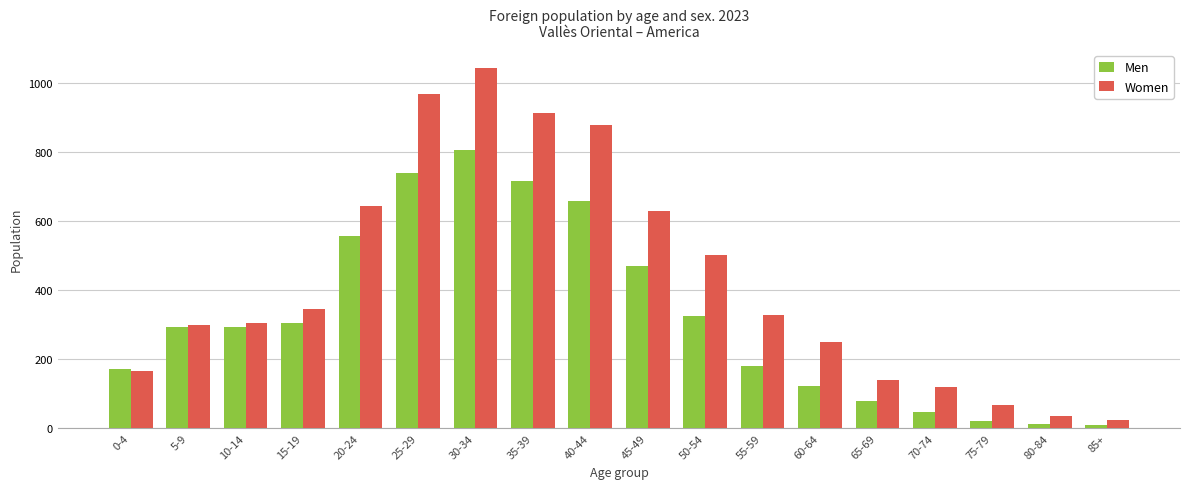

What is the difference between the maximum and minimum values in the Men series?

799